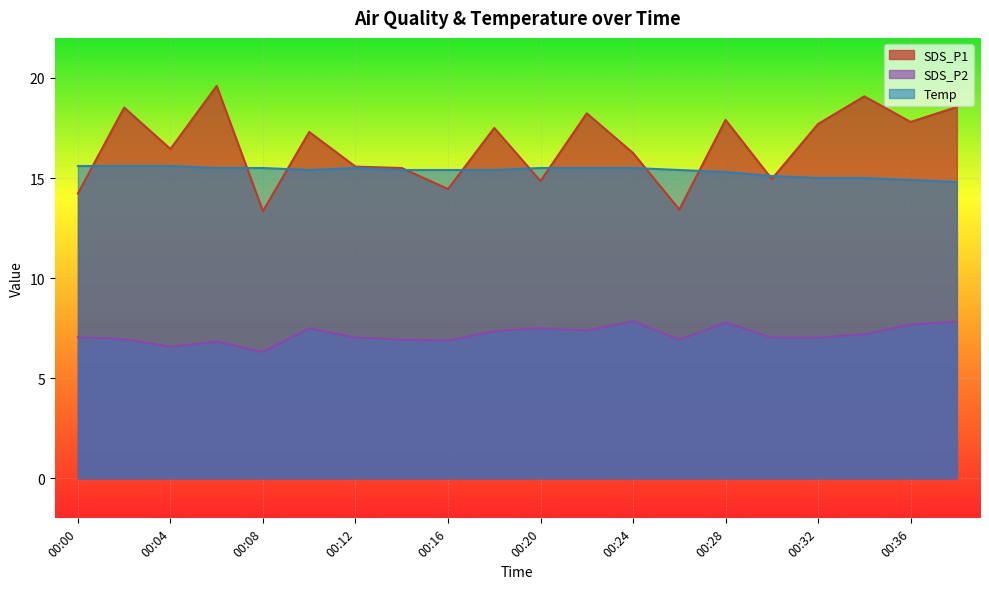

Which series has the largest total across all categories?

SDS_P1